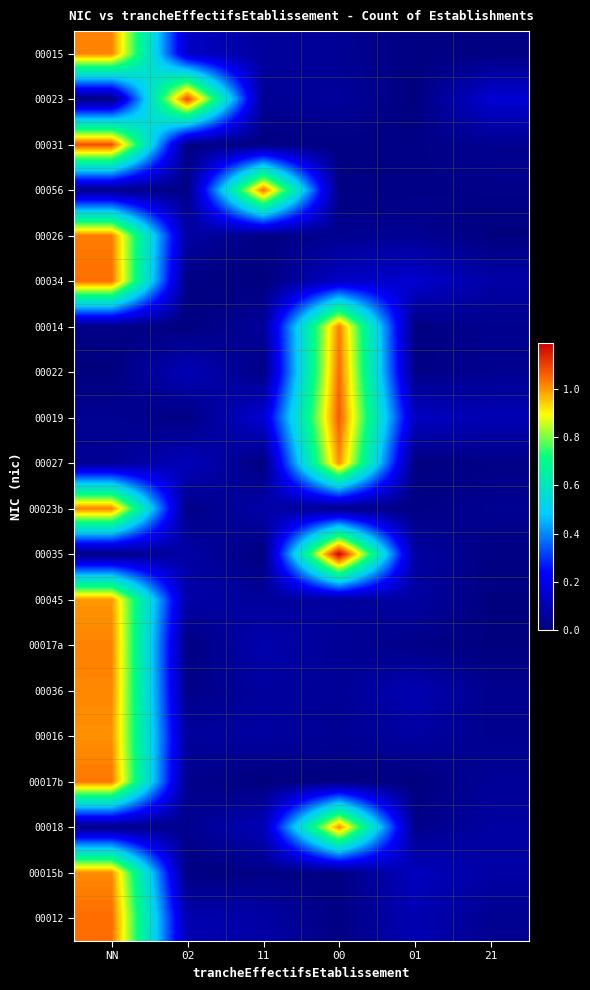

Reading left to right, what are all the values shown in this chart?

00015: NN=1.0	02=0.1	11=0.1	00=0.0	01=0.0	21=0.0
00023: NN=0.0	02=1.1	11=0.0	00=0.1	01=0.0	21=0.2
00031: NN=1.1	02=0.0	11=0.0	00=0.0	01=0.0	21=0.0
00056: NN=0.0	02=0.0	11=1.0	00=0.0	01=0.0	21=0.0
00026: NN=1.0	02=0.1	11=0.0	00=0.0	01=0.0	21=0.0
00034: NN=1.0	02=0.0	11=0.0	00=0.1	01=0.2	21=0.1
00014: NN=0.0	02=0.0	11=0.1	00=1.0	01=0.0	21=0.0
00022: NN=0.0	02=0.1	11=0.0	00=1.0	01=0.0	21=0.0
00019: NN=0.0	02=0.0	11=0.2	00=1.1	01=0.1	21=0.1
00027: NN=0.0	02=0.1	11=0.0	00=1.0	01=0.0	21=0.0
00023b: NN=1.0	02=0.0	11=0.1	00=0.0	01=0.0	21=0.0
00035: NN=0.0	02=0.1	11=0.0	00=1.2	01=0.1	21=0.0
00045: NN=1.0	02=0.1	11=0.1	00=0.1	01=0.1	21=0.0
00017a: NN=1.0	02=0.0	11=0.1	00=0.0	01=0.0	21=0.0
00036: NN=1.0	02=0.0	11=0.1	00=0.0	01=0.1	21=0.0
00016: NN=1.0	02=0.1	11=0.1	00=0.0	01=0.1	21=0.0
00017b: NN=1.0	02=0.0	11=0.0	00=0.0	01=0.0	21=0.0
00018: NN=0.0	02=0.0	11=0.1	00=1.0	01=0.0	21=0.1
00015b: NN=1.0	02=0.0	11=0.0	00=0.0	01=0.1	21=0.1
00012: NN=1.0	02=0.1	11=0.1	00=0.0	01=0.1	21=0.0